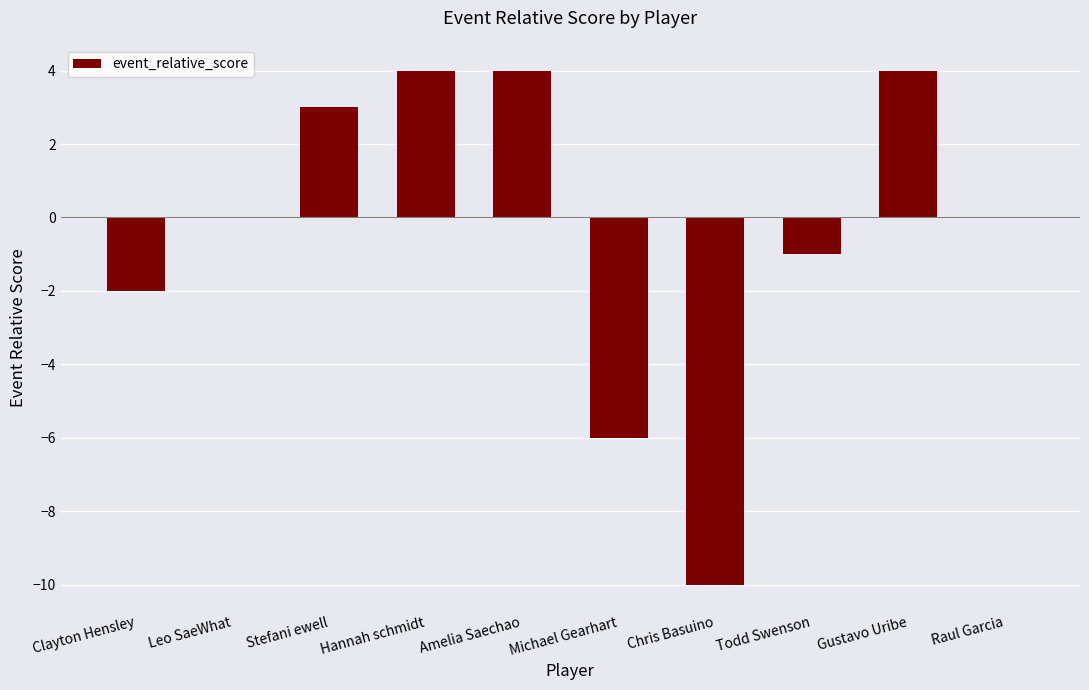

The value at Raul Garcia is 7. True or false?

False